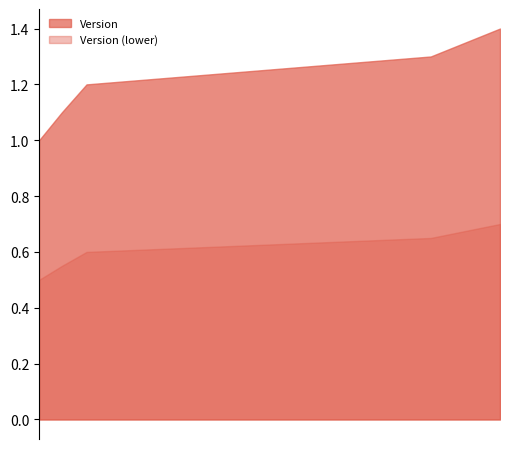

What is the sum of the values at 2019-01-31 and 2017-11-21?

2.6